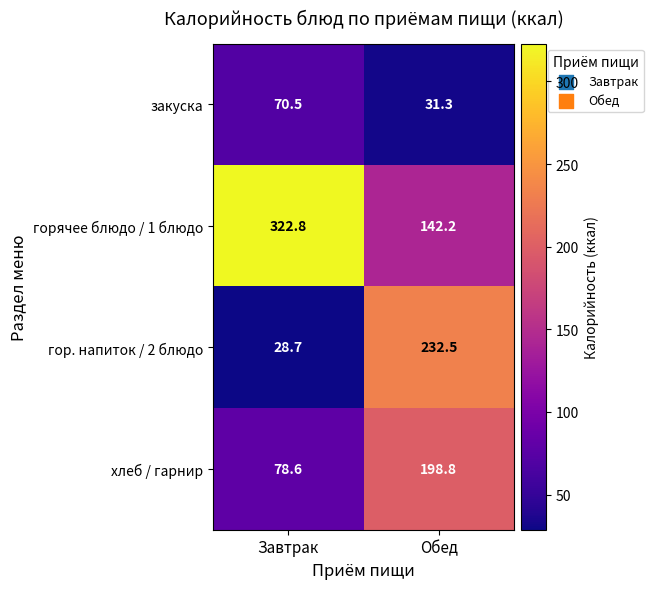

Which series has the largest total across all categories?

горячее блюдо / 1 блюдо